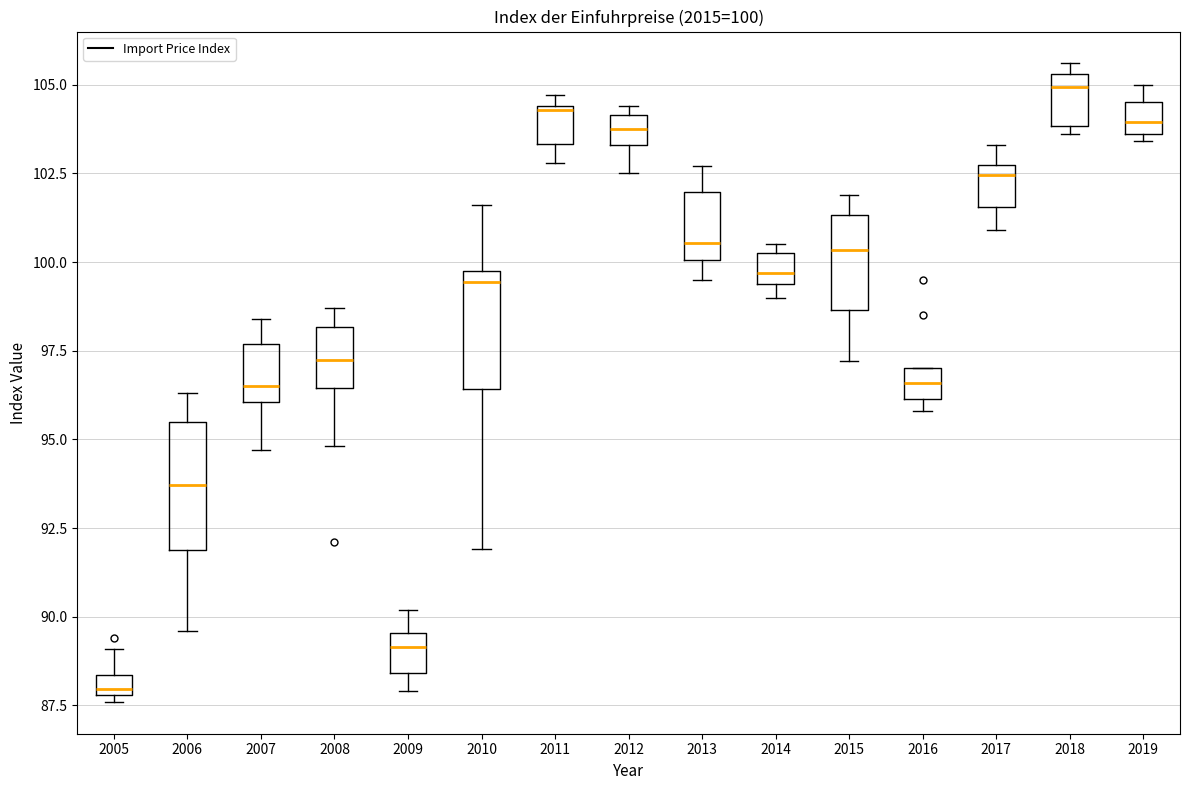

Which box's median line is the highest?

2018